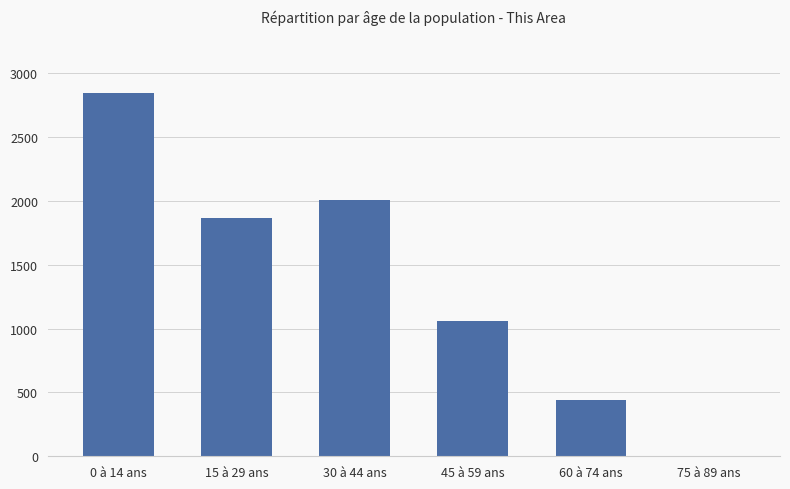

What is the sum of all values?

8226